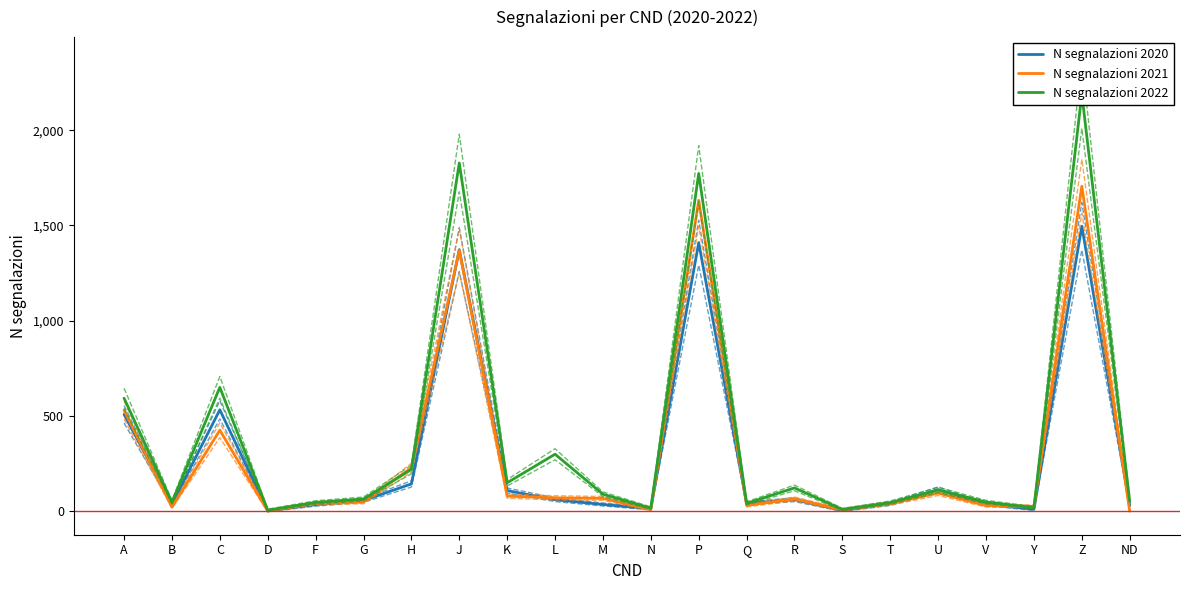

What is the value of the N segnalazioni 2020 point at the 17th from the left?

38.0